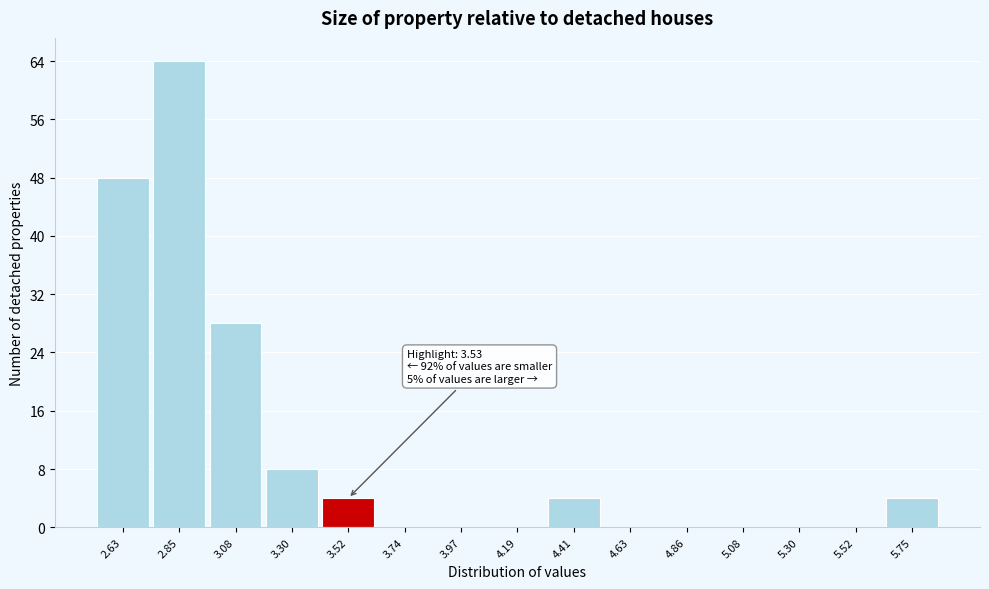

Reading left to right, extract all data points from this chart.

2.63=48	2.85=64	3.08=28	3.30=8	3.52=4	3.74=0	3.97=0	4.19=0	4.41=4	4.63=0	4.86=0	5.08=0	5.30=0	5.52=0	5.75=4